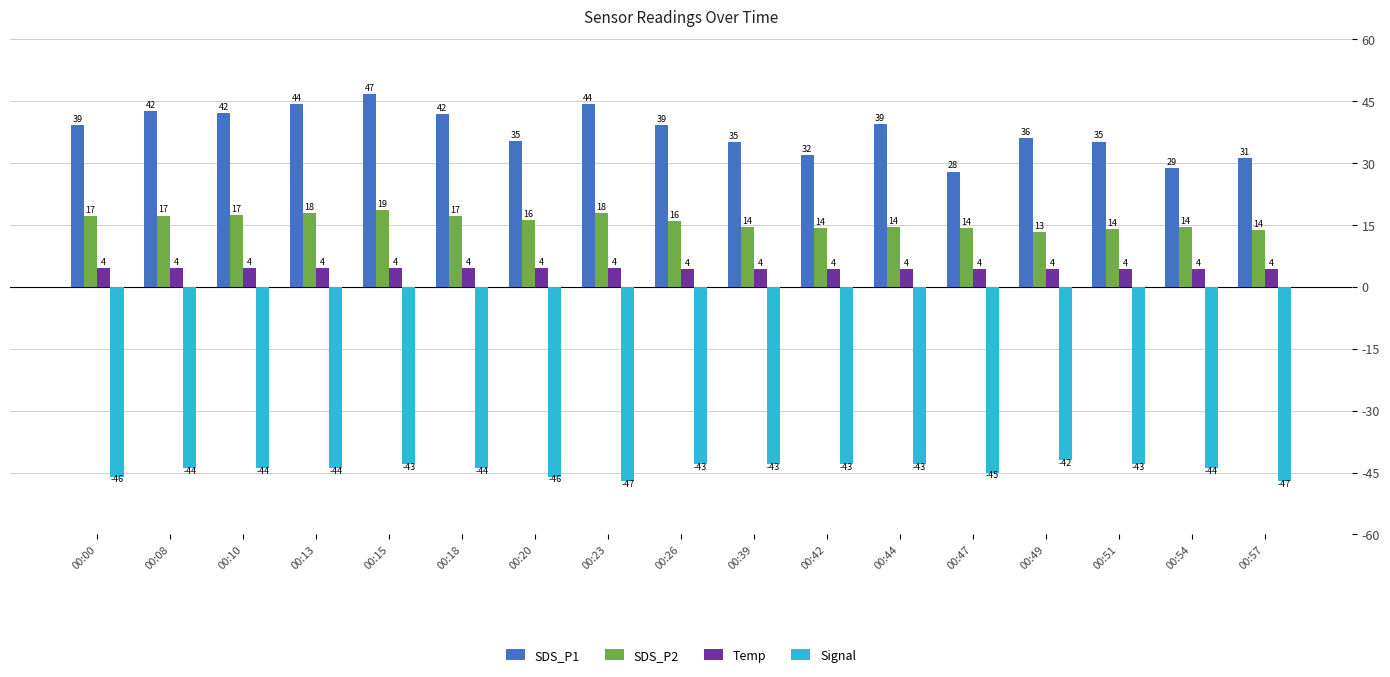

What is the value of the Signal bar at the 1st from the left?

-46.0